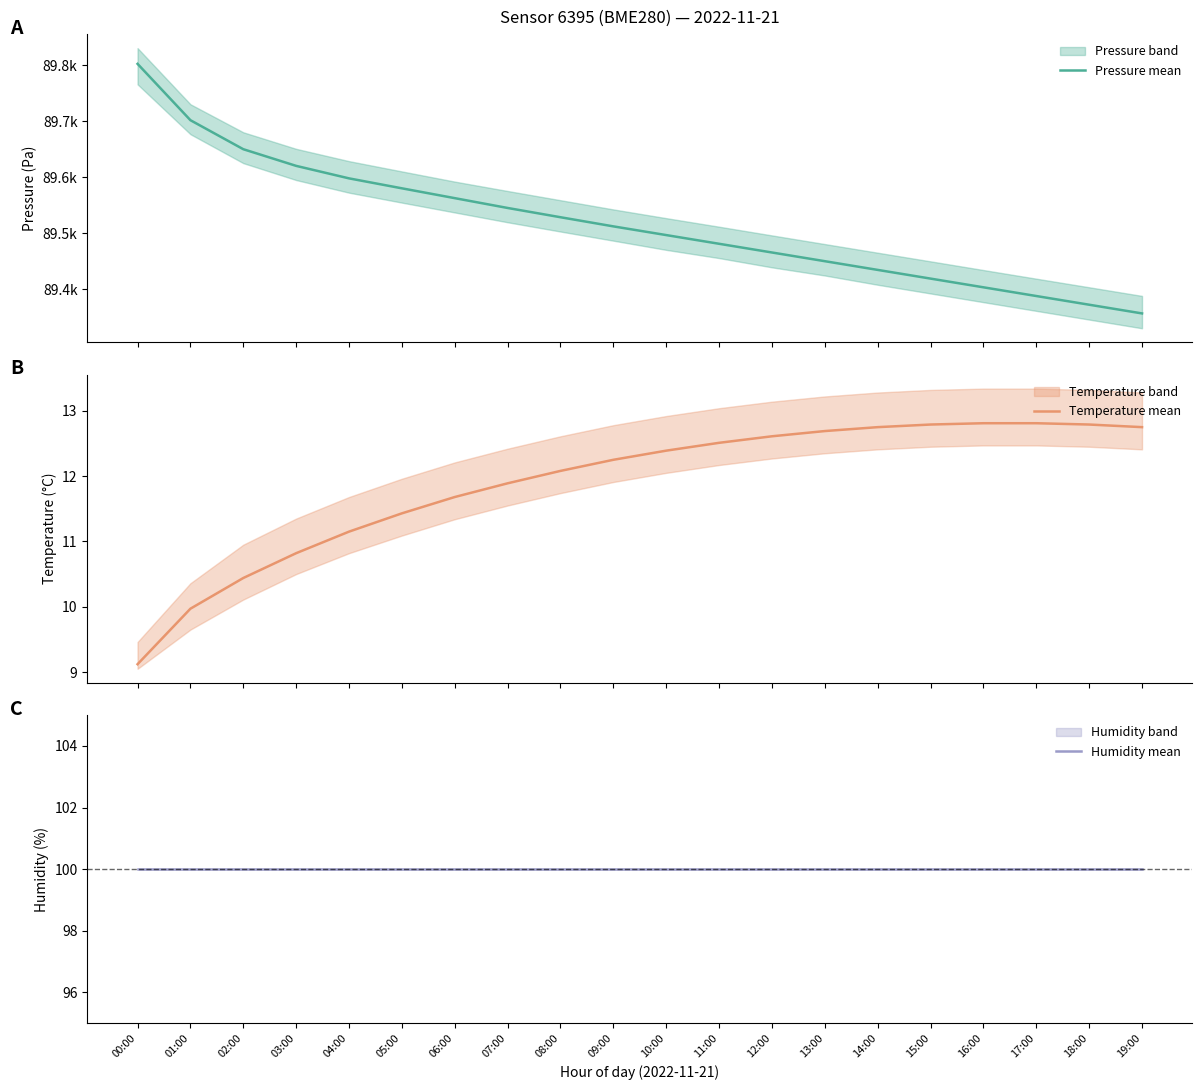

What is the label of the 10th point from the left?

09:00